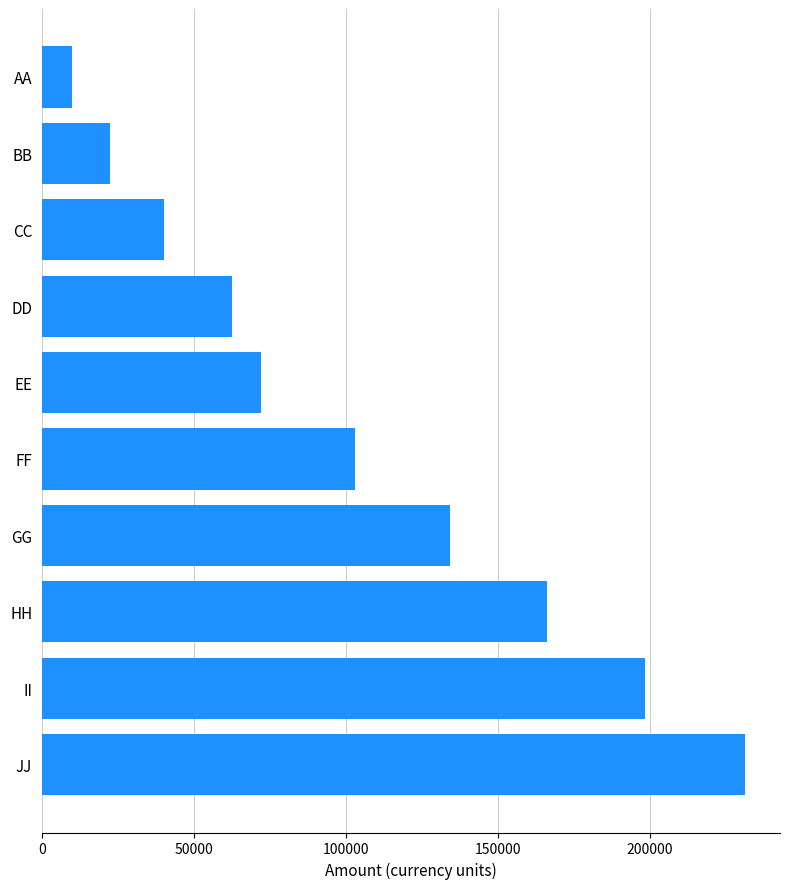

Reading top to bottom, transcribe all the data shown in this chart.

AA=10000	BB=22500	CC=40000	DD=62500	EE=72000	FF=102850	GG=134200	HH=166050	II=198400	JJ=231250